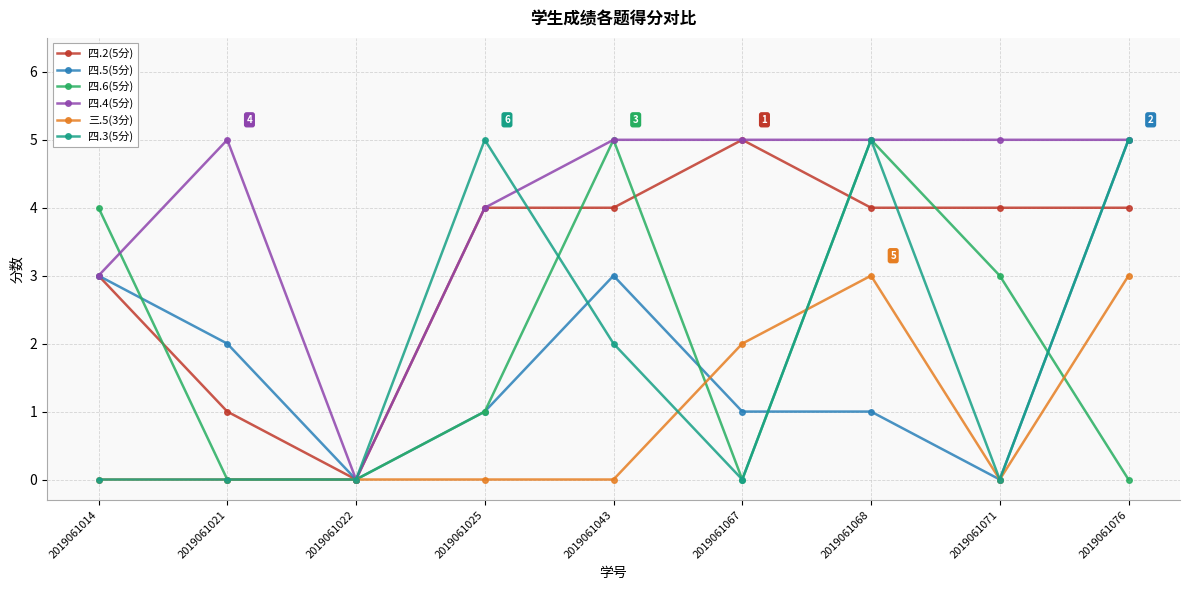

Is it true that 四.3(5分) equals 3 at 2019061067?

False